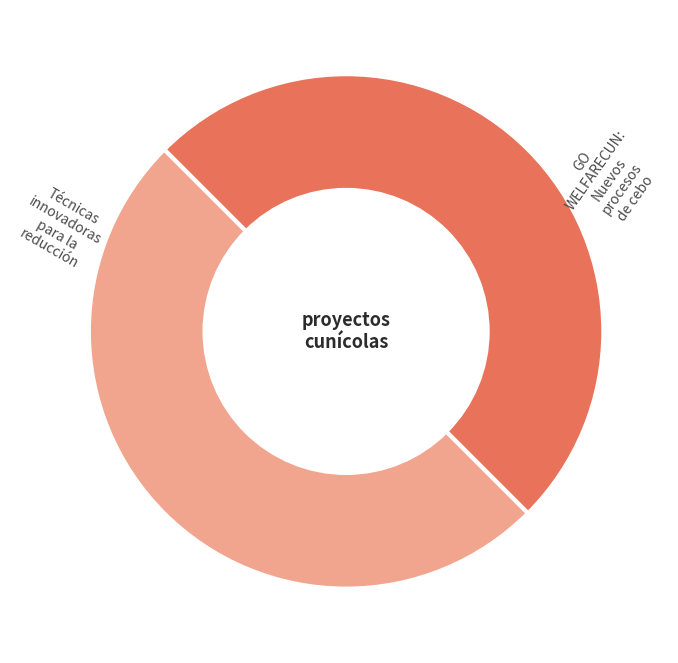

What is the largest slice in the pie chart?

GO WELFARECUN: Nuevos procesos de cebo (2023)